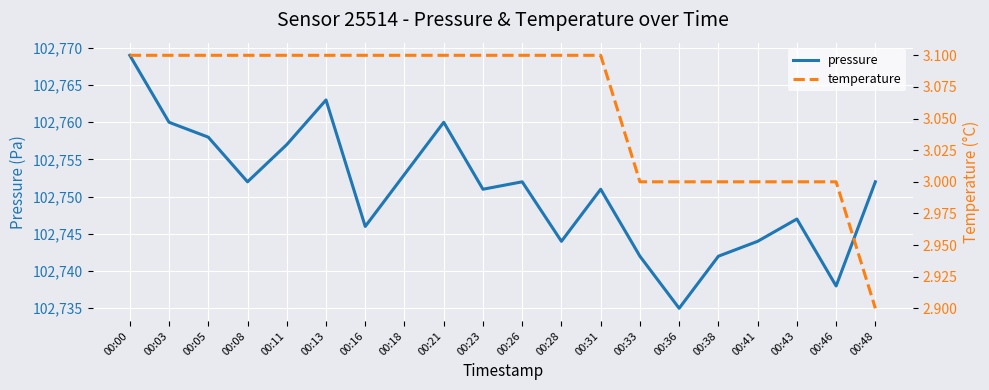

What is the average value of the temperature series?

3.1